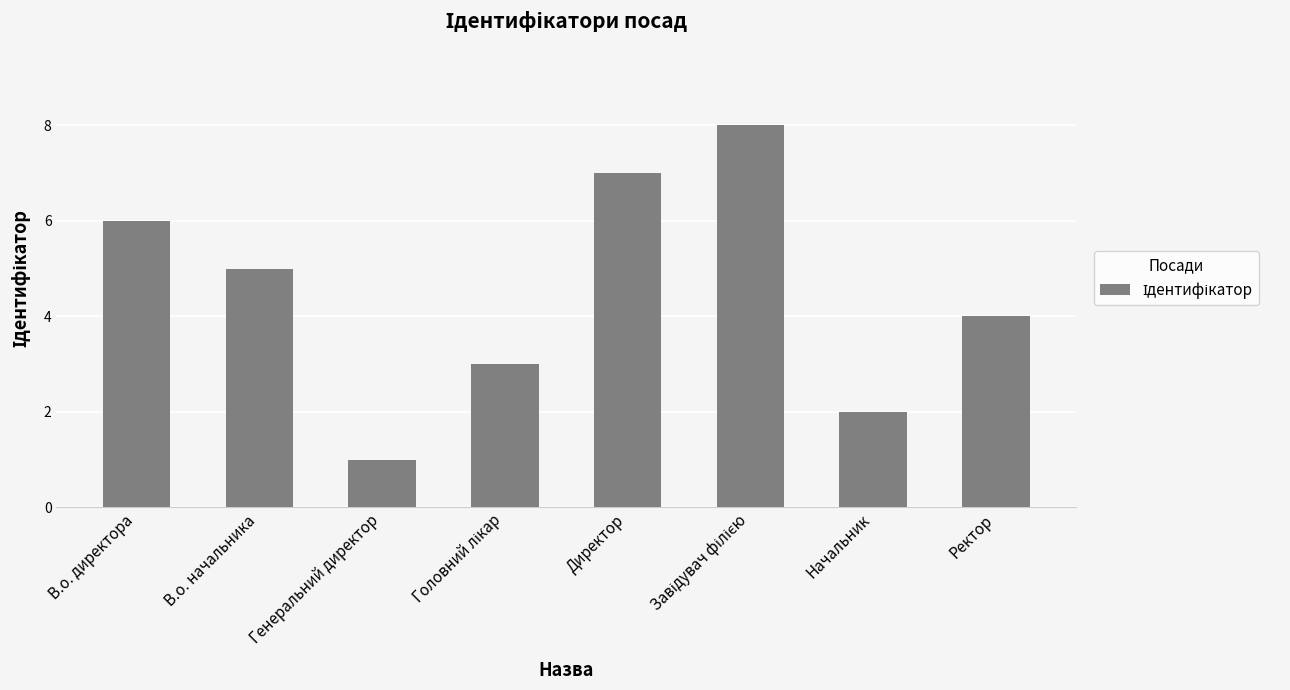

What is the change in value from В.о. начальника to Директор?

+2